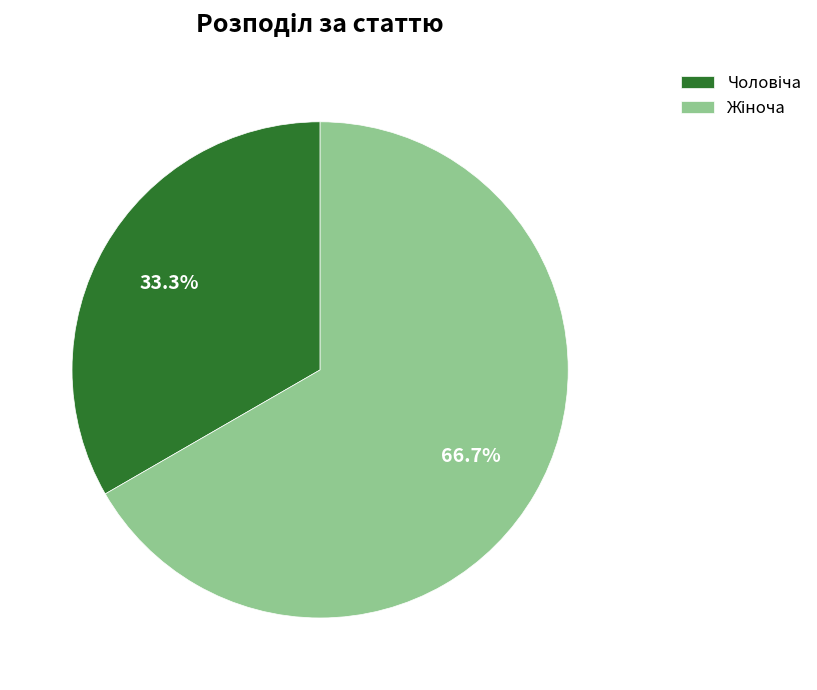

Is there a majority slice in this chart?

Yes